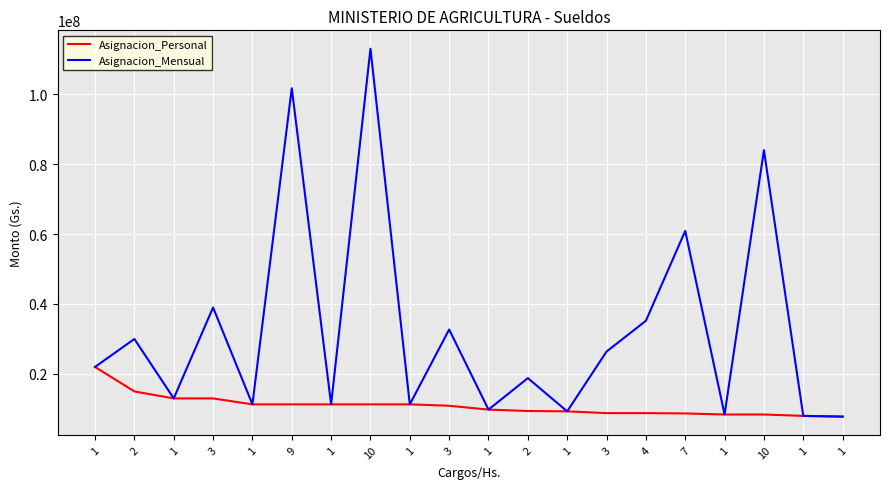

How many lines are shown in the chart?

2